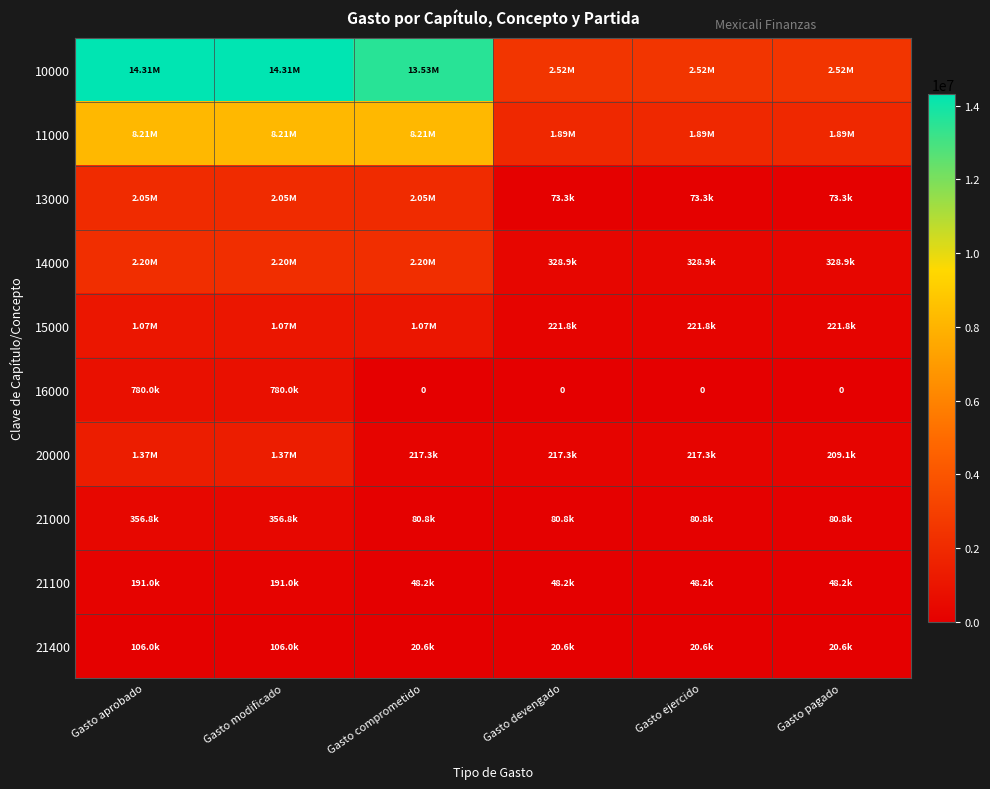

How many series are shown in this chart?

10